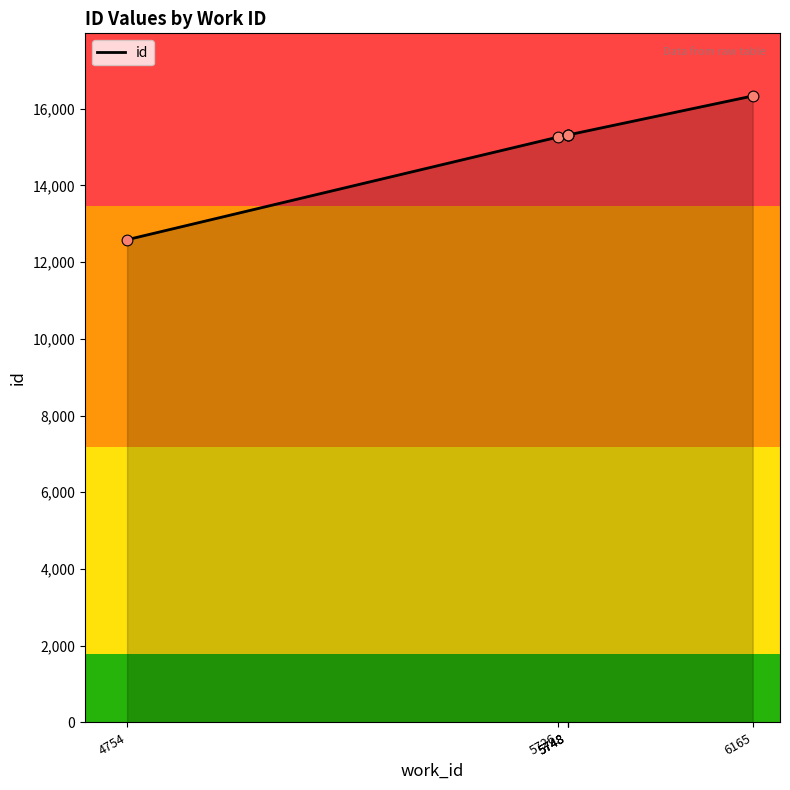

What is the change in value from 5748 to 6165?

+1019